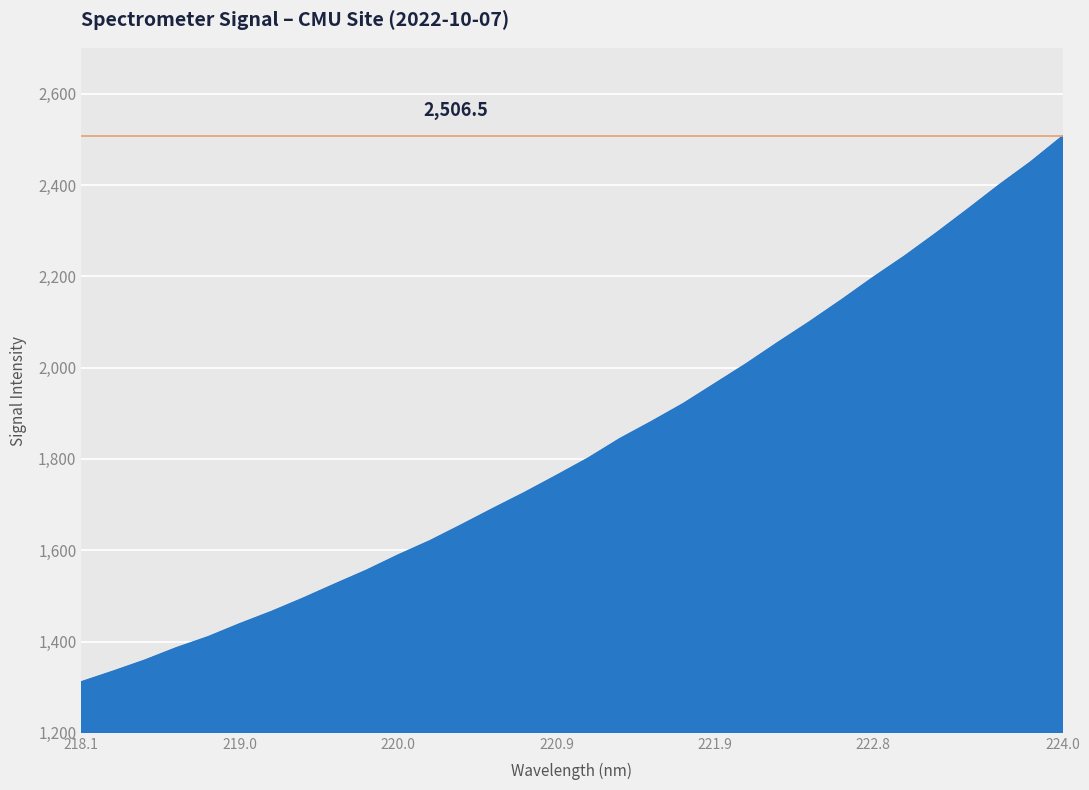

What is the maximum value shown in the chart?

2506.5